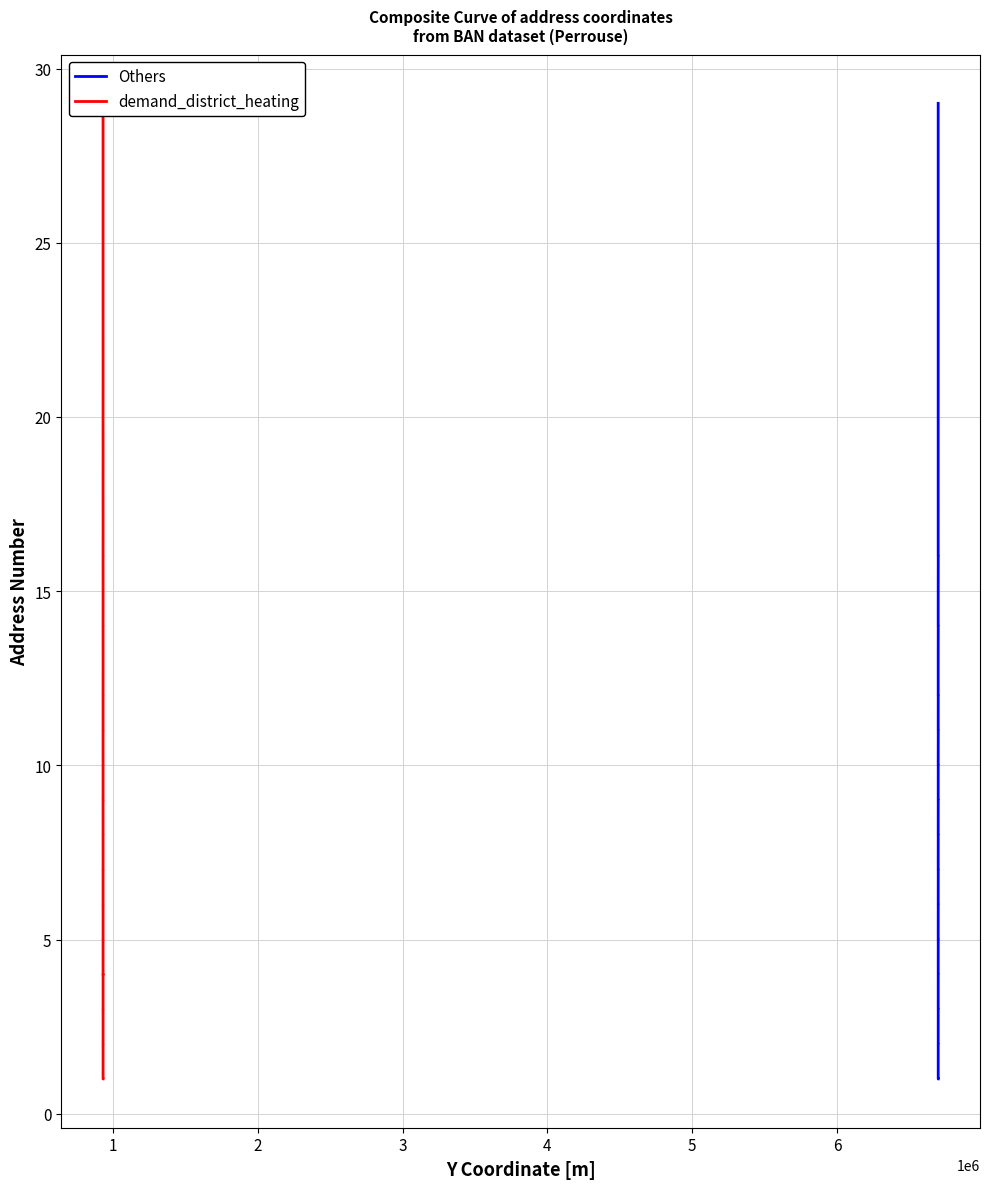

How many lines are shown in the chart?

2